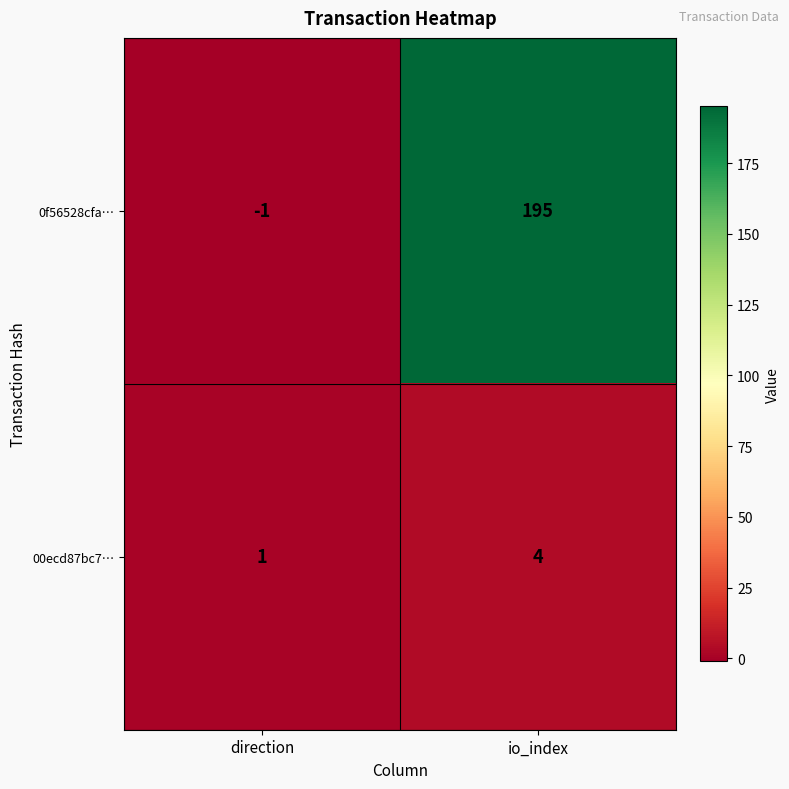

Rank the series by their average value, from lowest to highest.

00ecd87bc7…, 0f56528cfa…